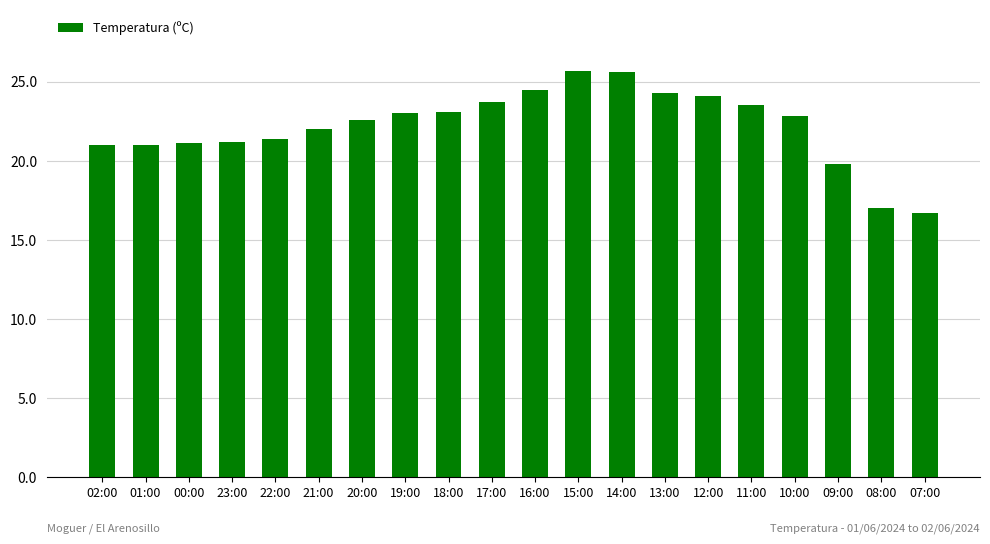

What is the difference between the second highest and minimum values?

8.9